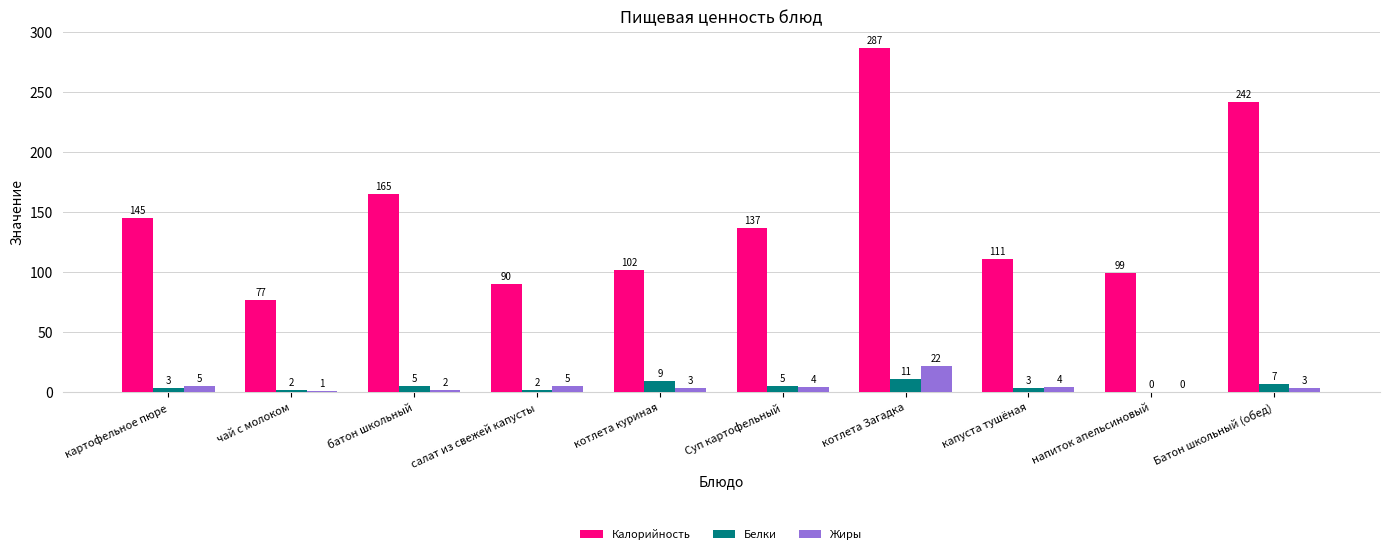

Count the number of data series in this chart.

3